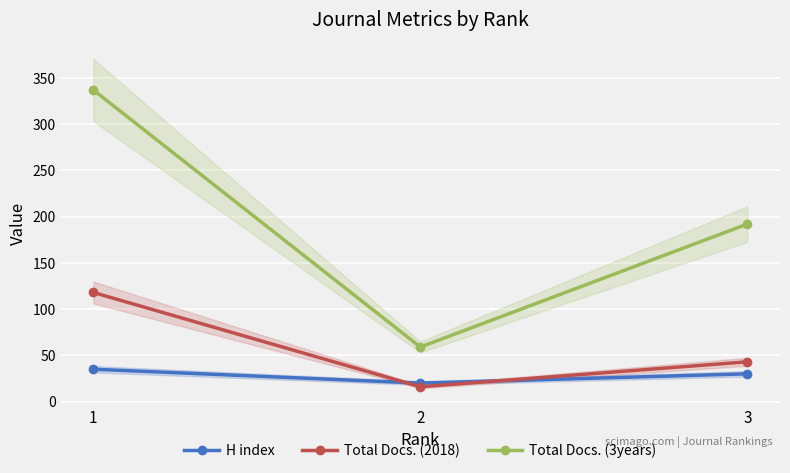

Read the Total Docs. (3years) value at 2.

59